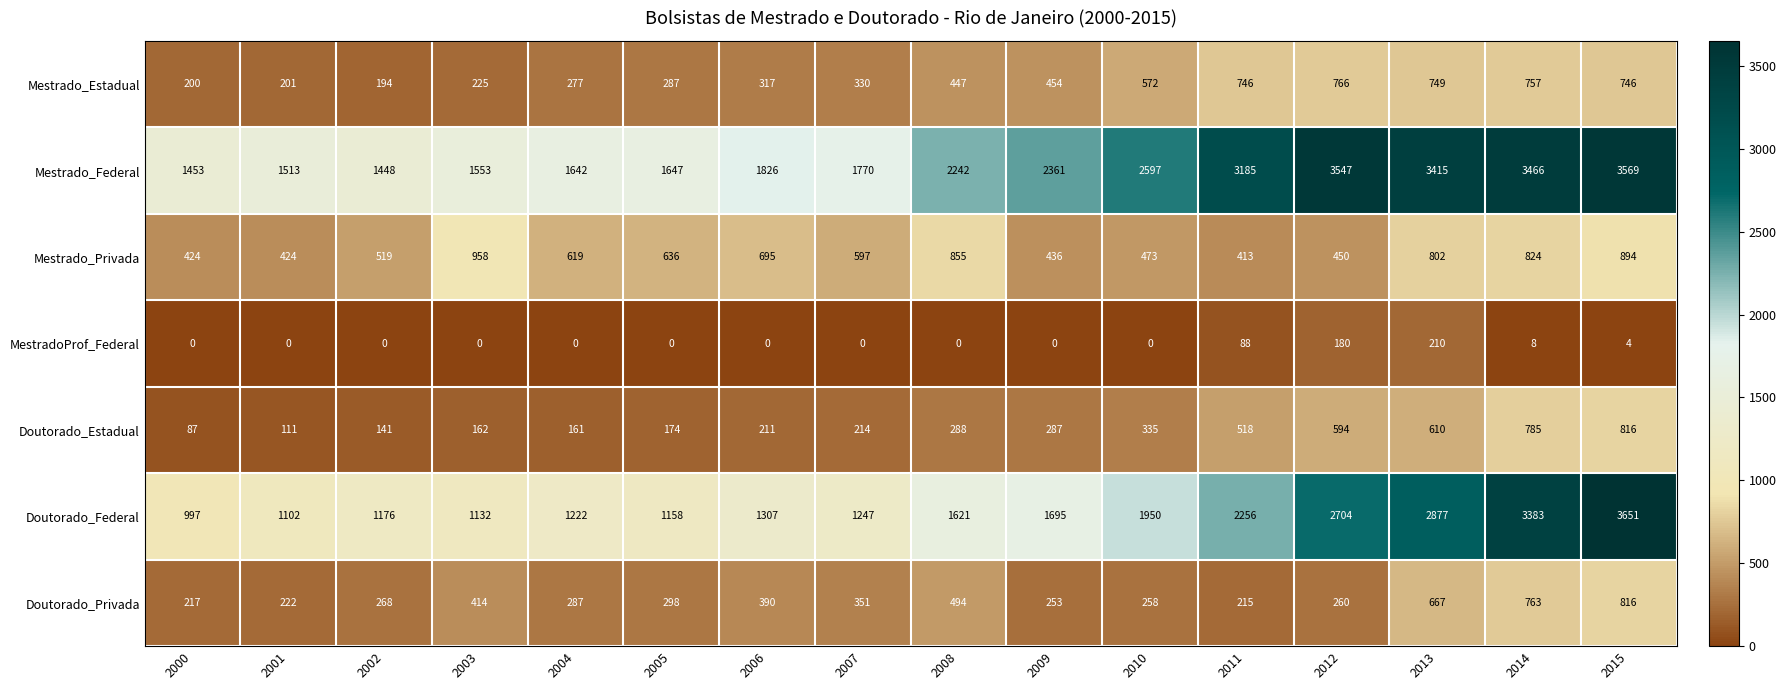

Is it true that Mestrado_Privada equals 450 at 2012?

True